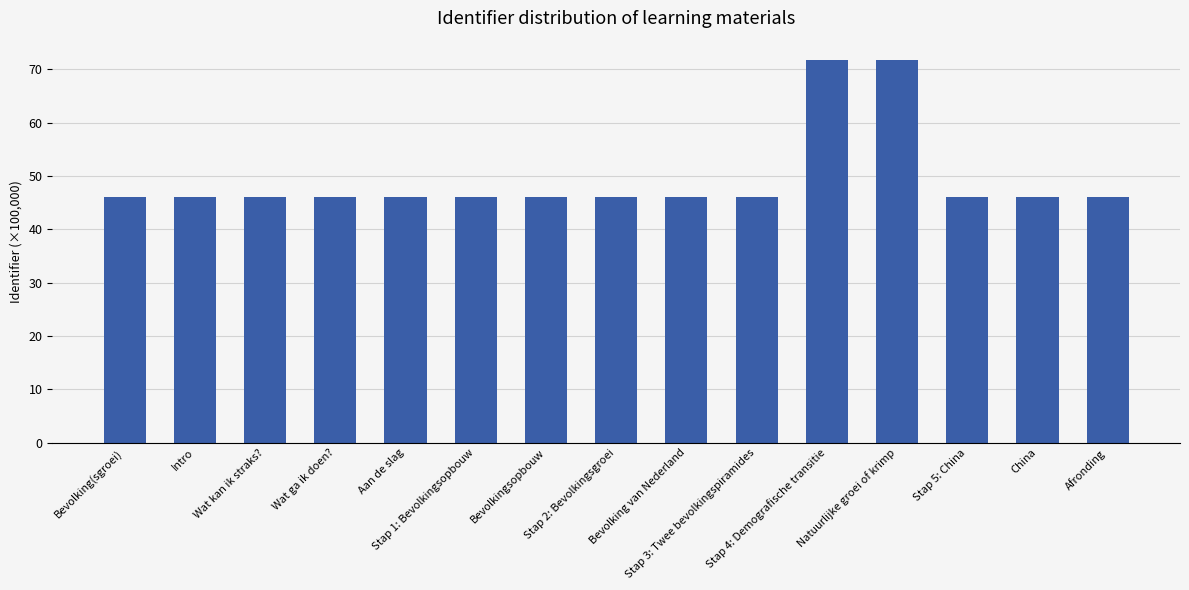

What is the smallest value displayed?

46.1